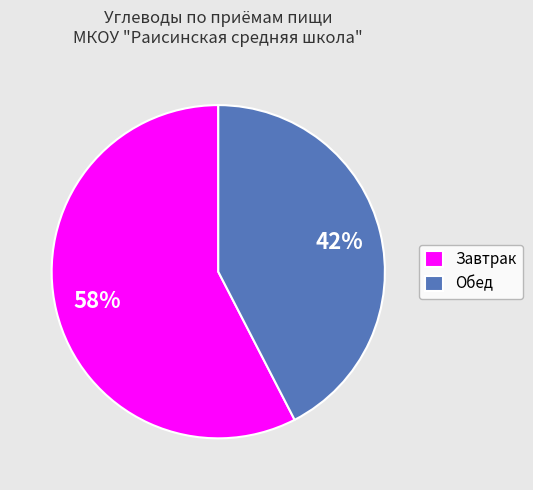

What is the ratio of the value at Завтрак to the value at Обед?

1.4